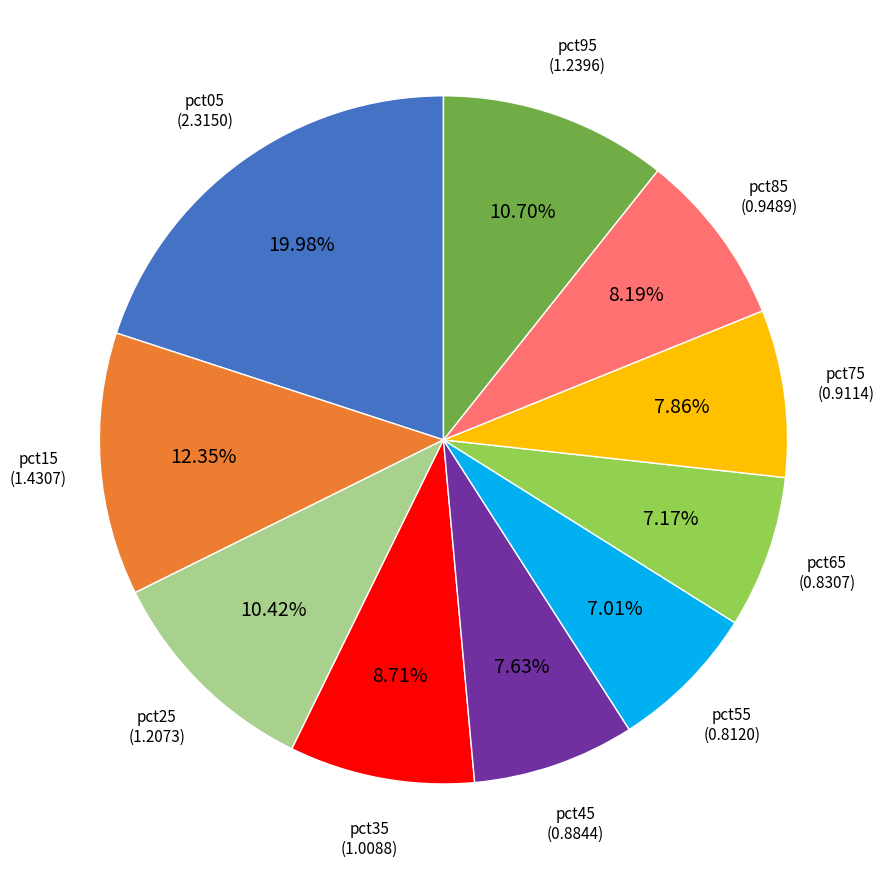

Is there any slice that represents more than half of the pie?

No